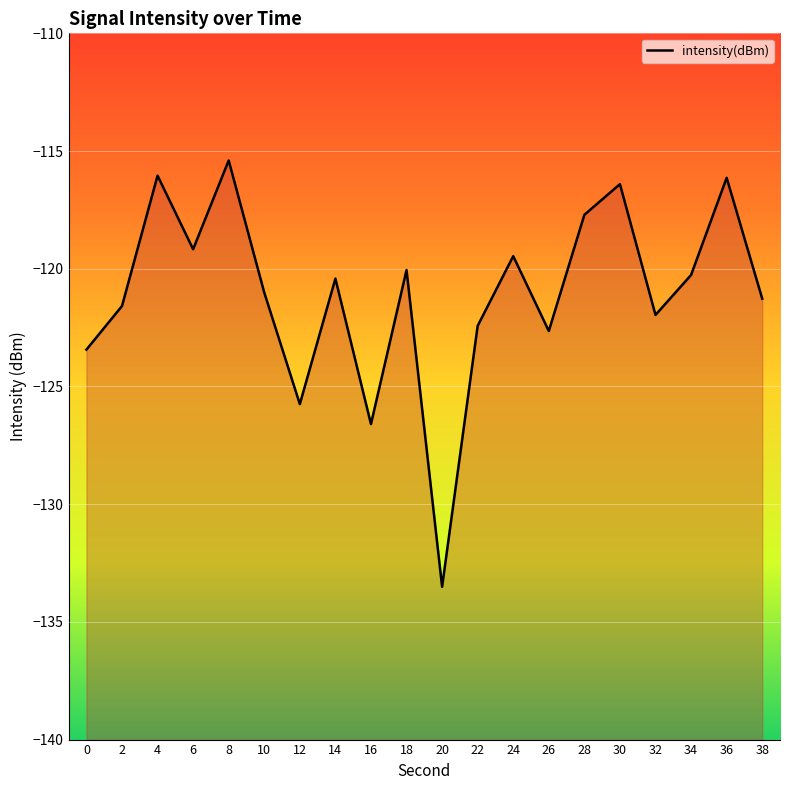

Which category has the highest value across all series?

8